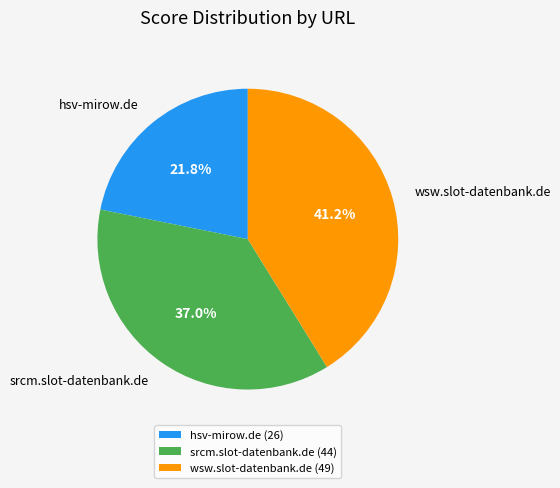

Is it true that hsv-mirow.de is 30% of the pie?

False